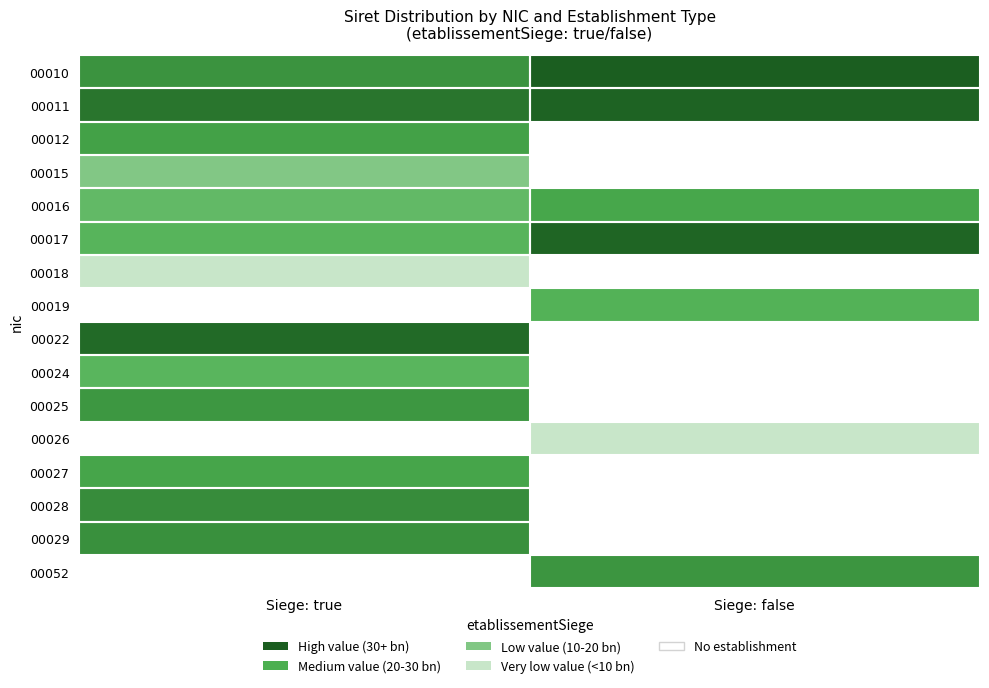

What is the spread (max minus min) of values at Siege: true?

0.9